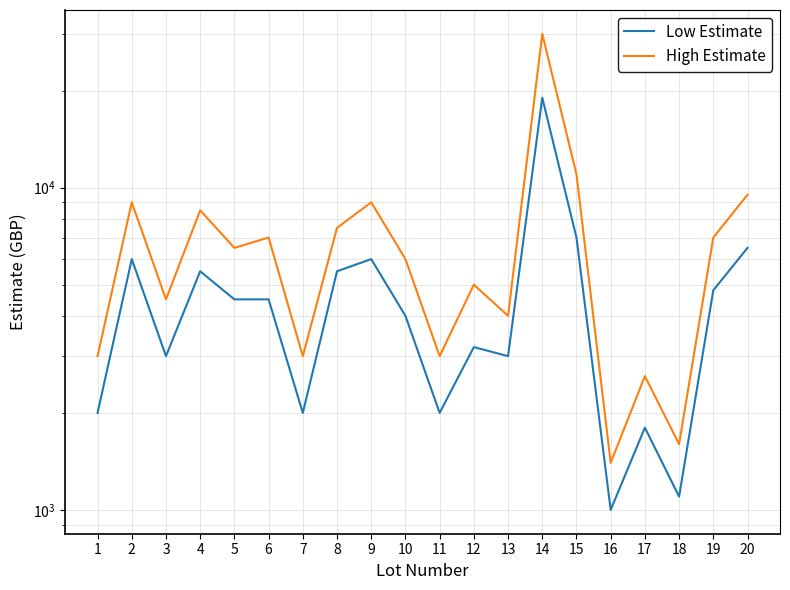

Which category has the highest value in the High Estimate series?

14